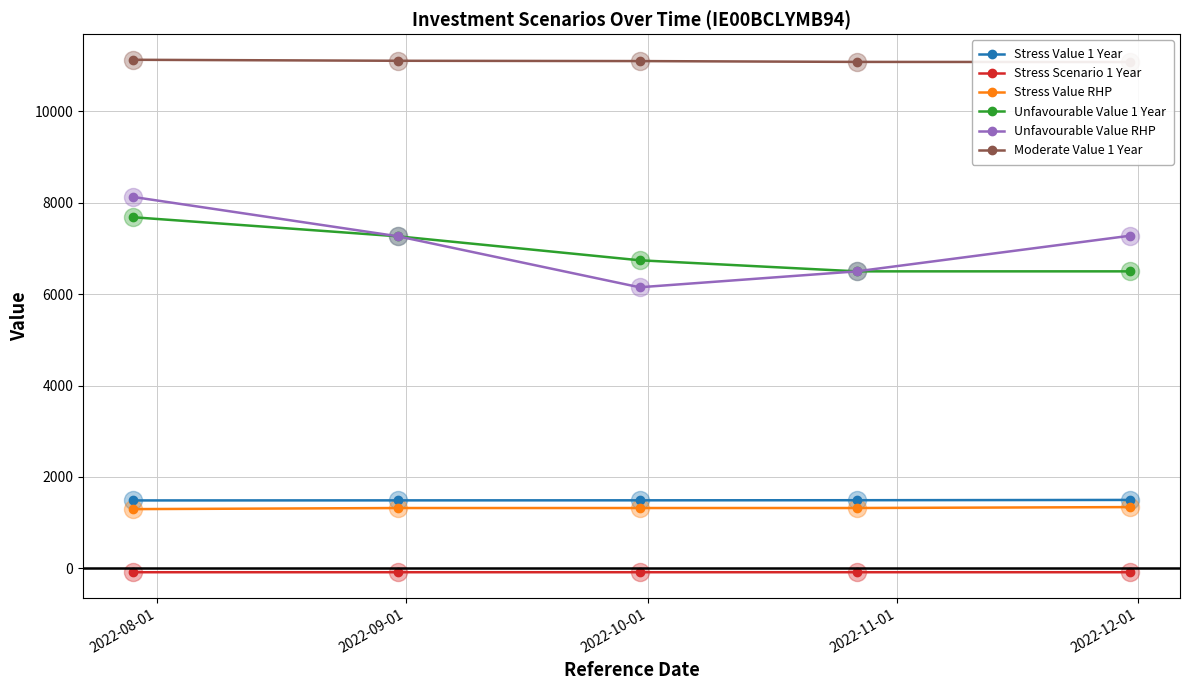

At how many categories does at least one series exceed 1973?

5